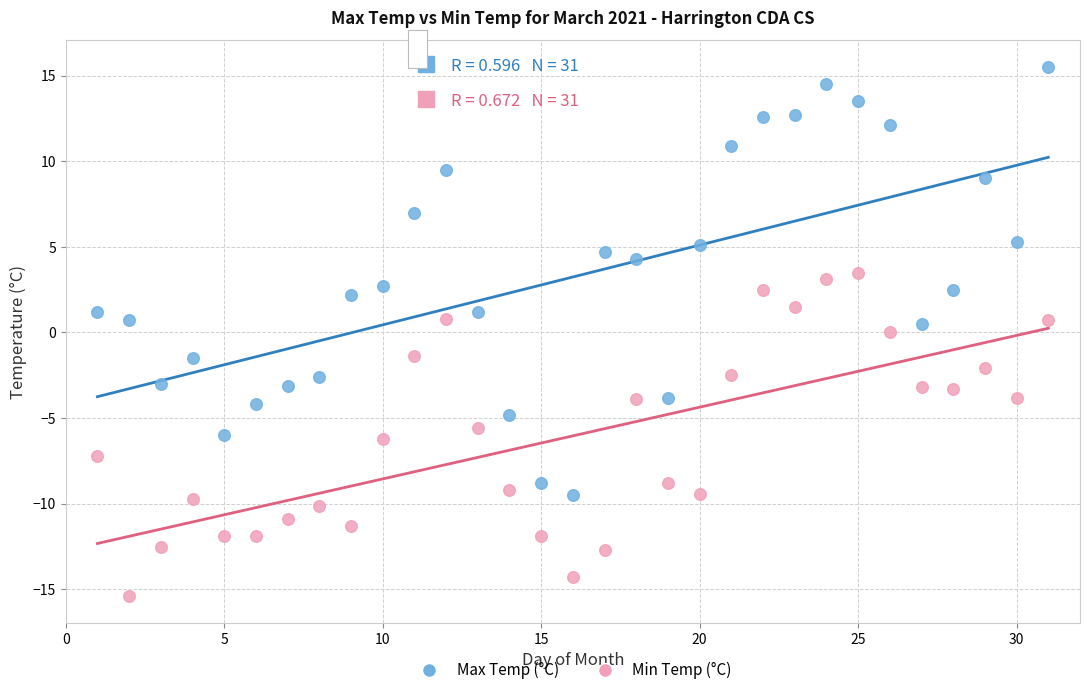

What are all the series names shown in the legend?

Max Temp (°C), Min Temp (°C)